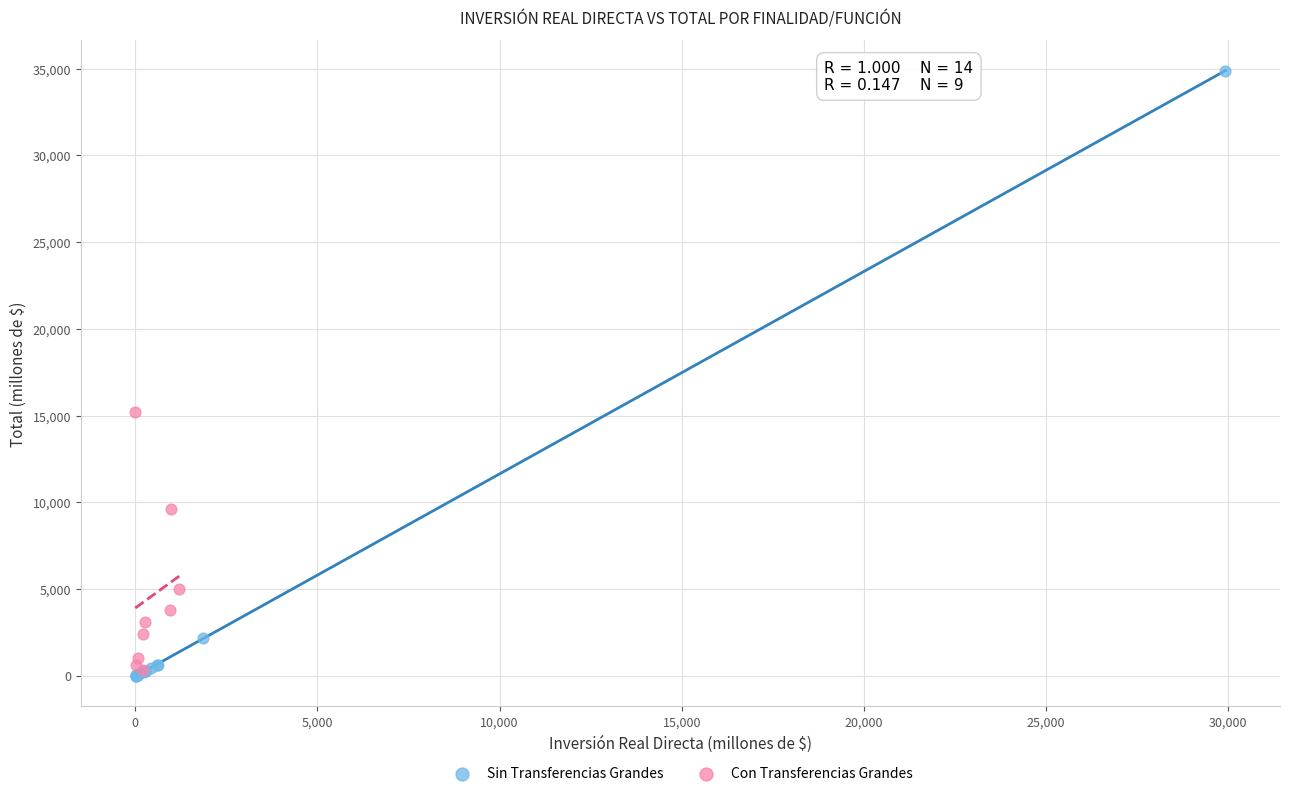

Which series contains the highest Y value?

Sin Transferencias Grandes